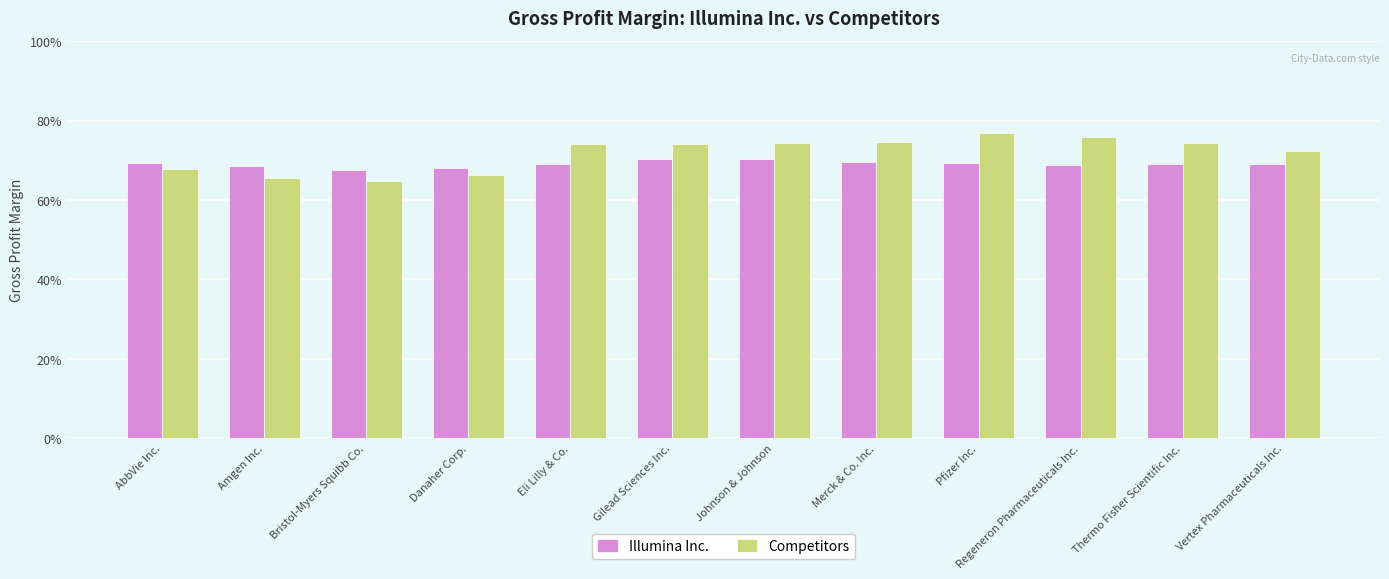

What is the sum of all Competitors values?

8.6